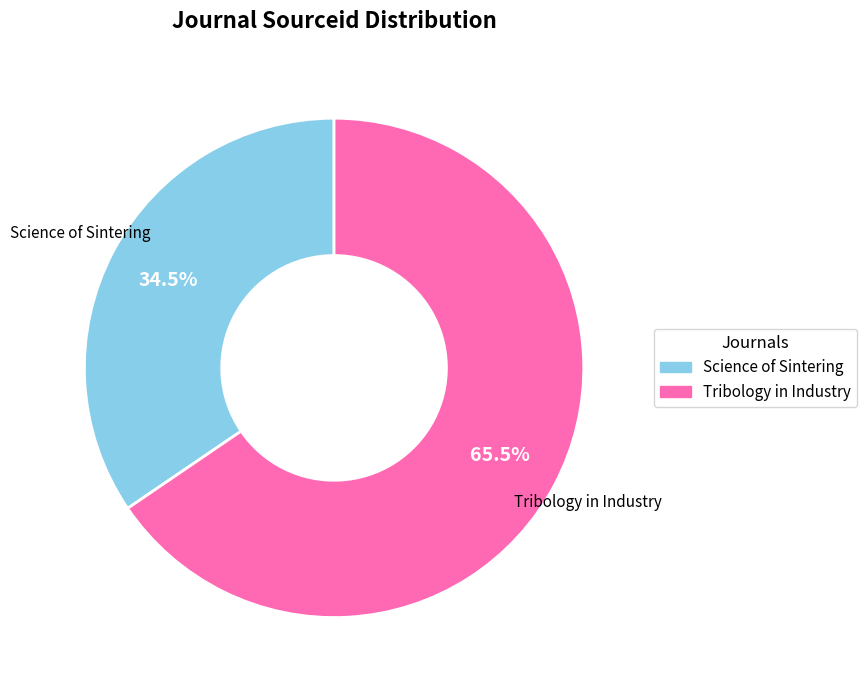

Approximately how many times larger is the value at Science of Sintering compared to Tribology in Industry?

0.5